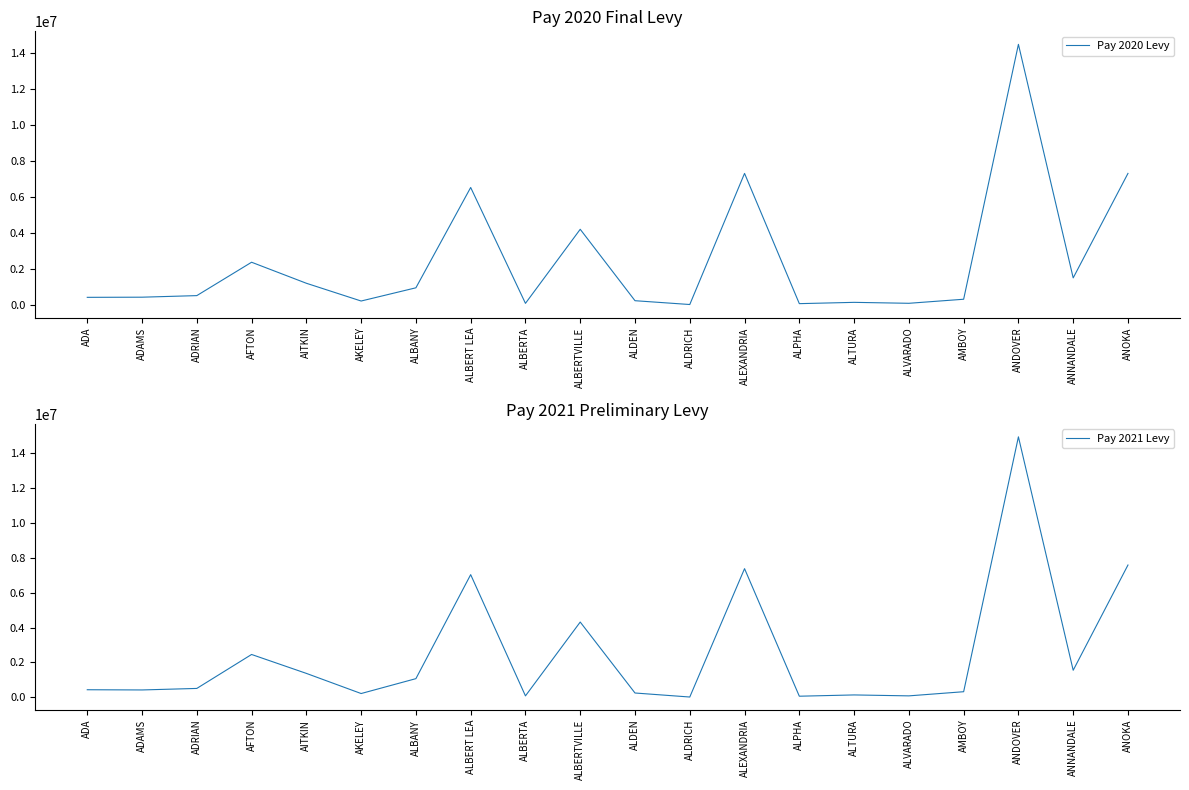

Does the chart have visible grid lines?

No